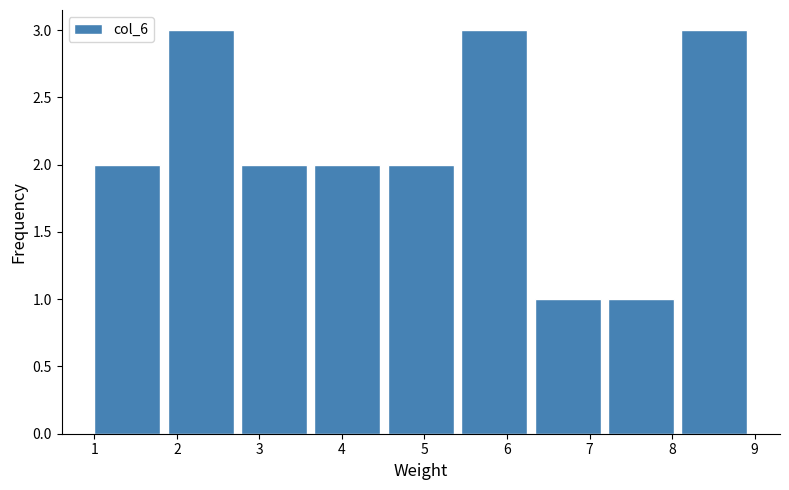

How tall is the bar that spans 6.3 to 7.2 on the x-axis? Neither the bar edges nor the heights are printed on the chart, so give them approximately, as read against the axes.

1